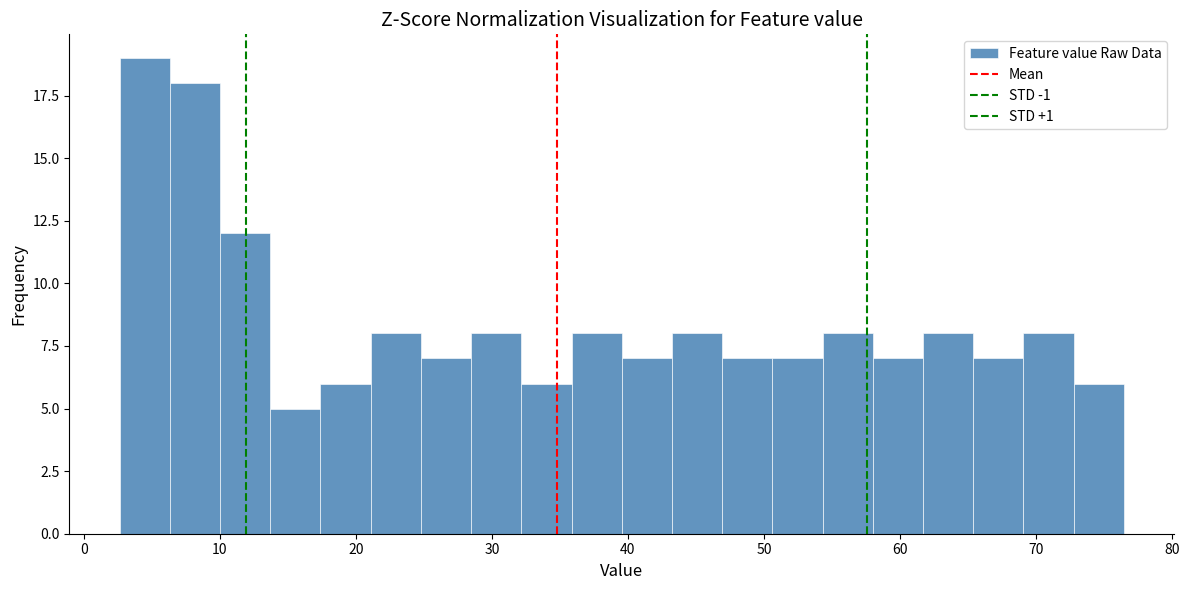

Read against the x-axis, roughly where is the centre of the tallest bar?

4